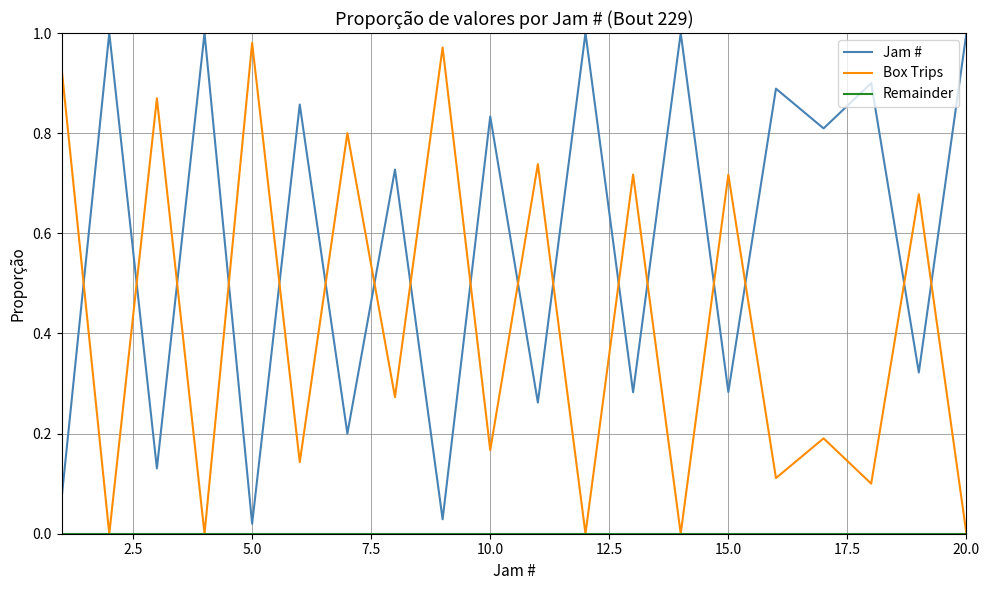

True or false: Box Trips and Jam # cross at least once.

True